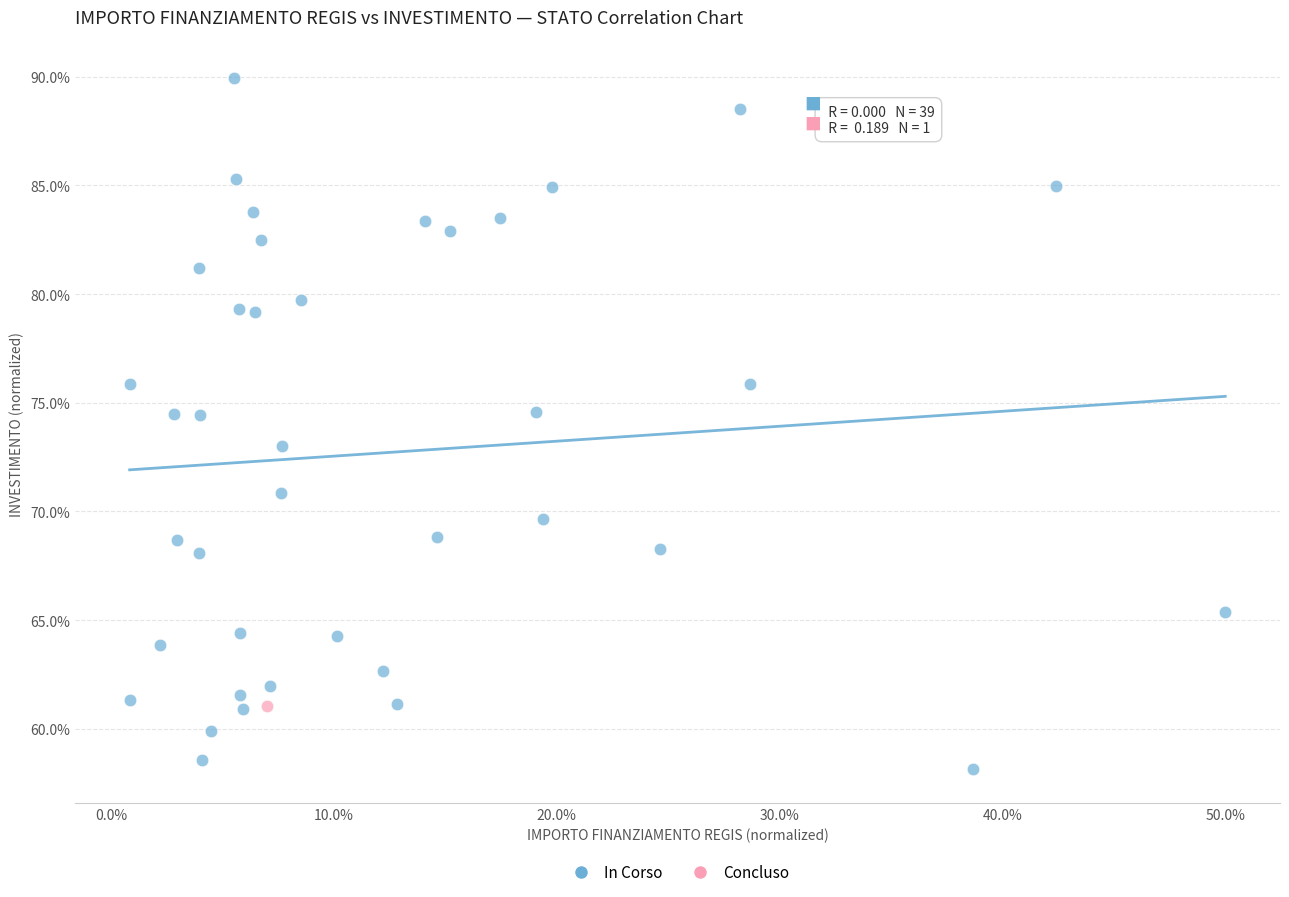

What are all the series names shown in the legend?

In Corso, Concluso